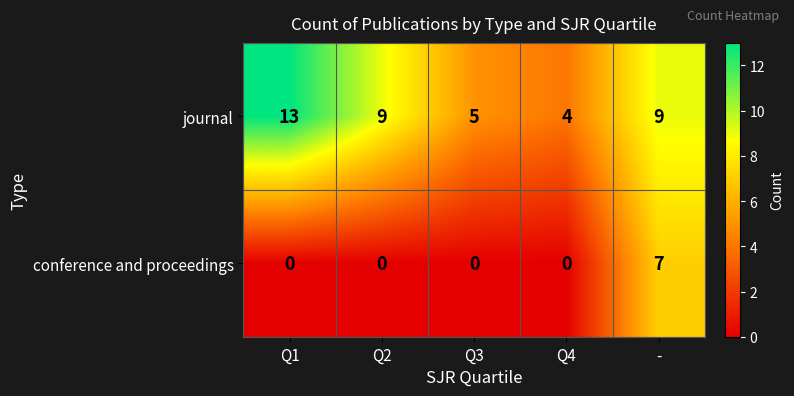

What is the difference between the maximum and second lowest values in the journal series?

8